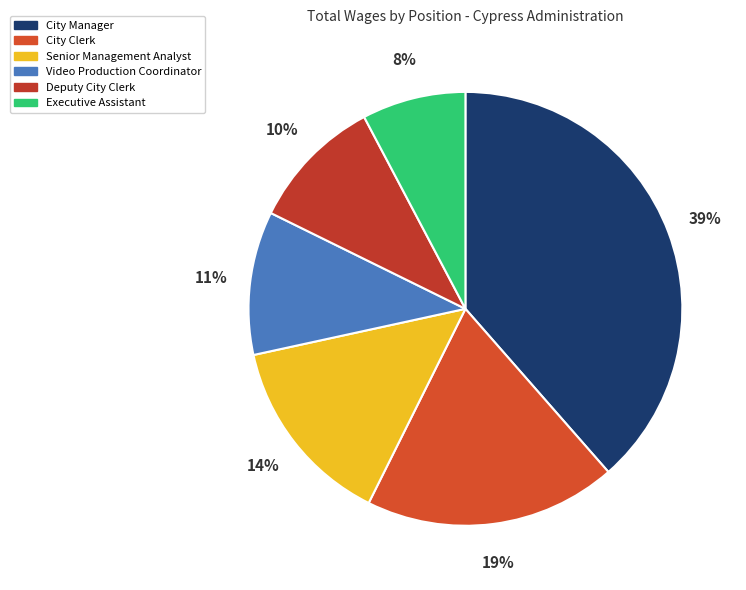

What is the change in value from City Clerk to Senior Management Analyst?

-31076